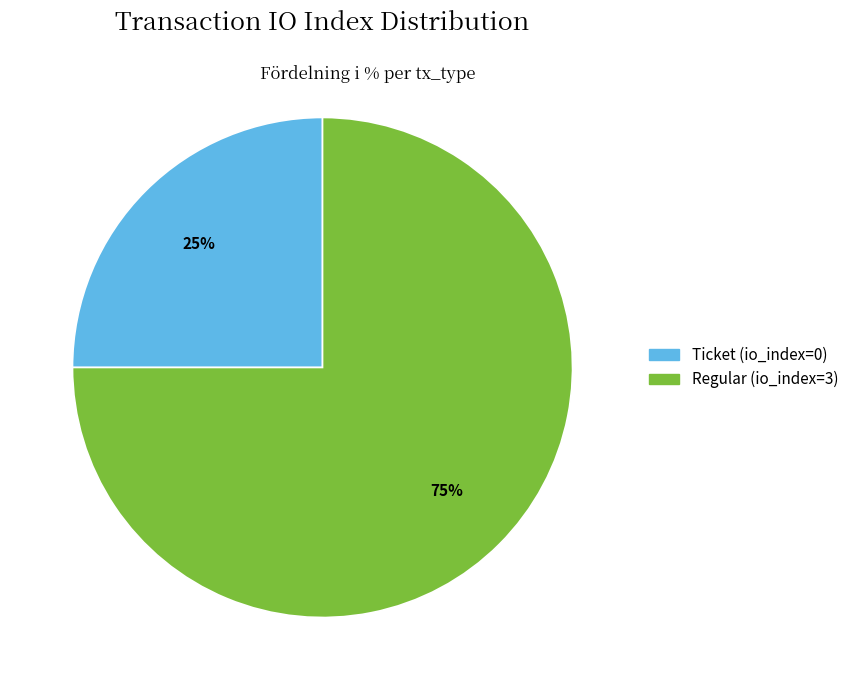

To the nearest percent, what percentage of the pie is Regular (io_index=3)?

75%